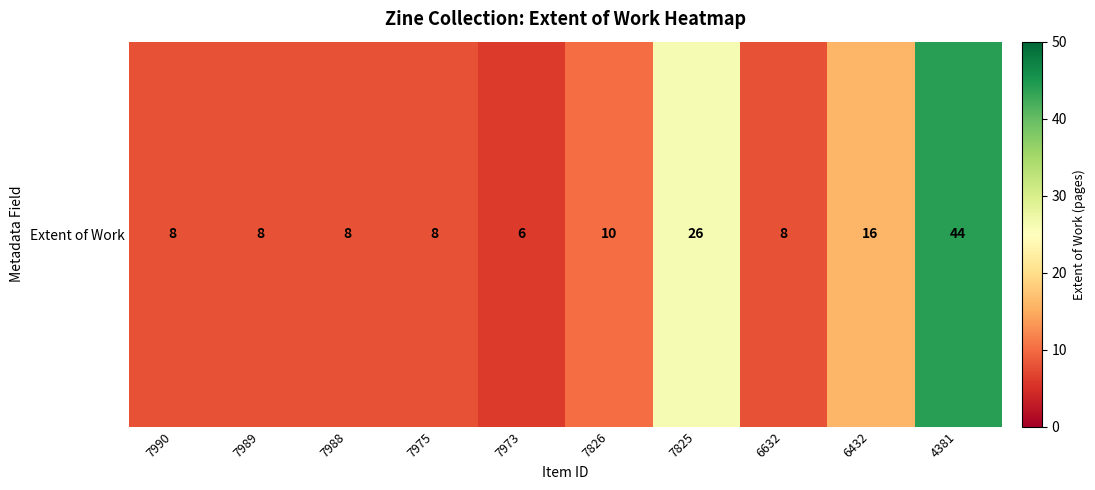

What is the greatest value displayed?

44